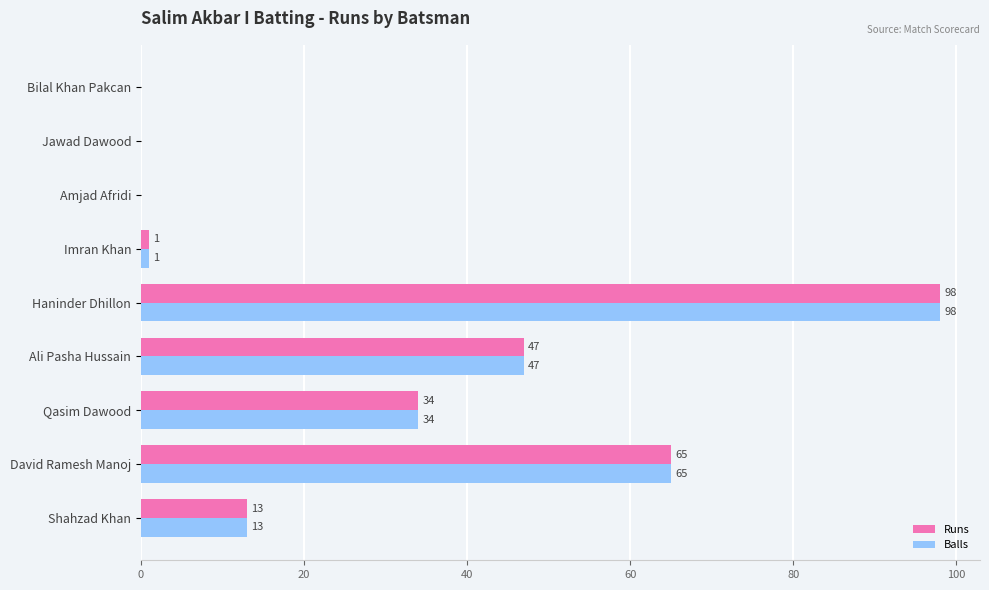

Which label corresponds to the largest value in the chart?

Haninder Dhillon